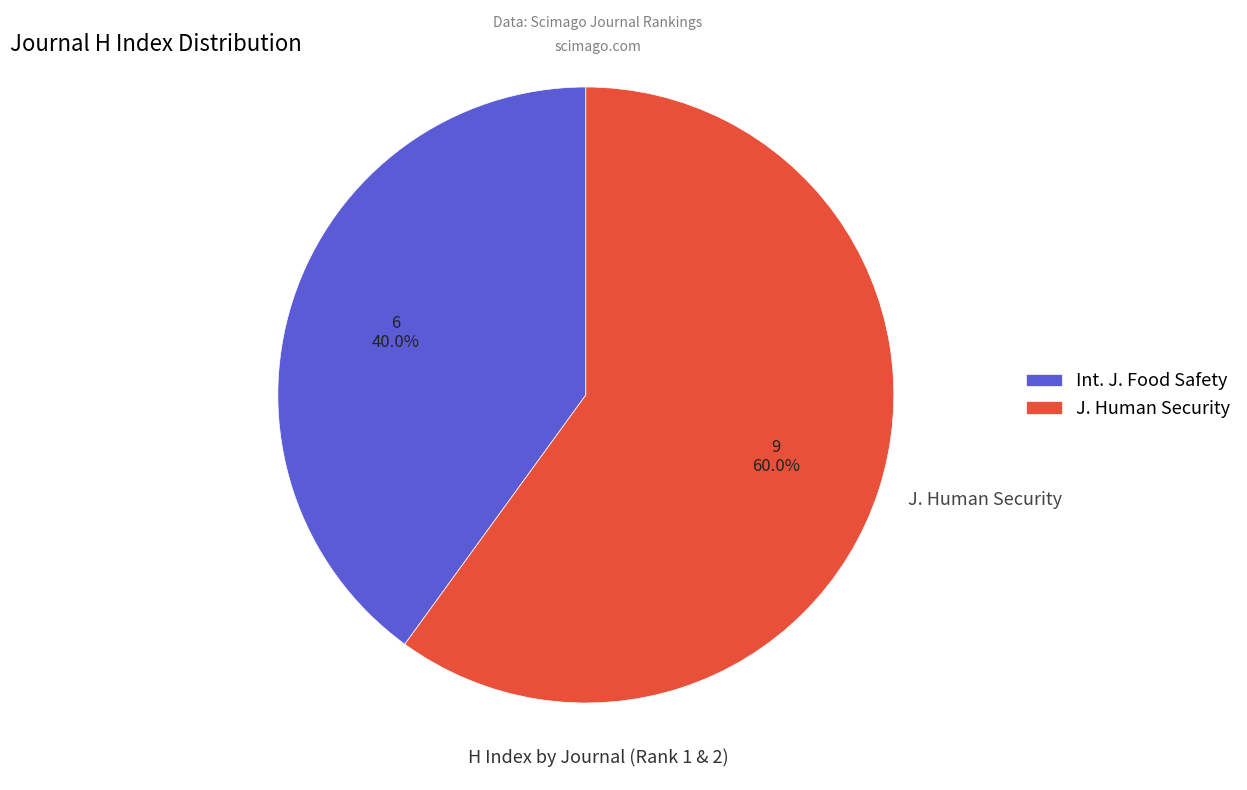

Approximately how many times larger is the value at J. Human Security compared to Int. J. Food Safety?

1.5